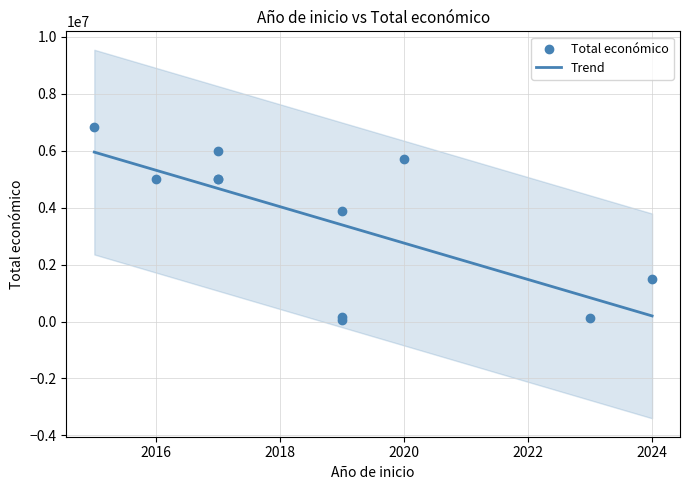

What is the ratio of the value at 2019 to the value at 2017?

0.8